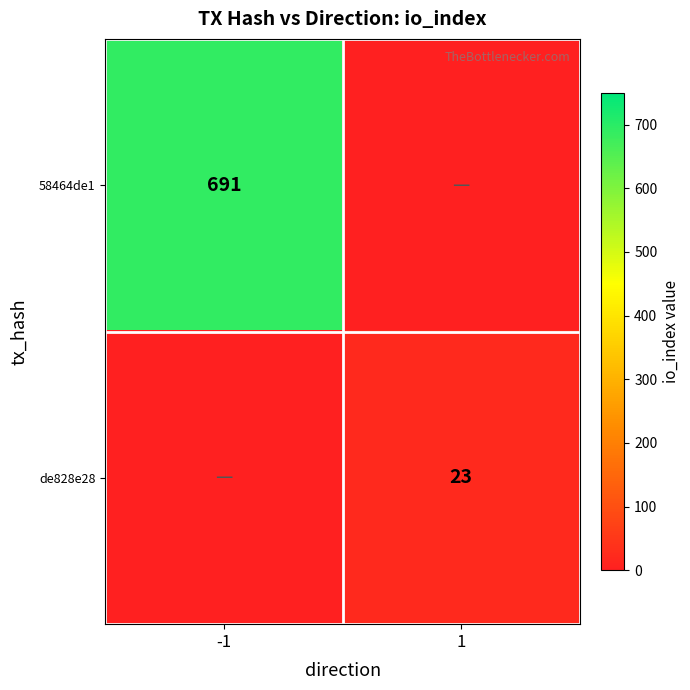

The value of 58464de1 at -1 is 964. True or false?

False